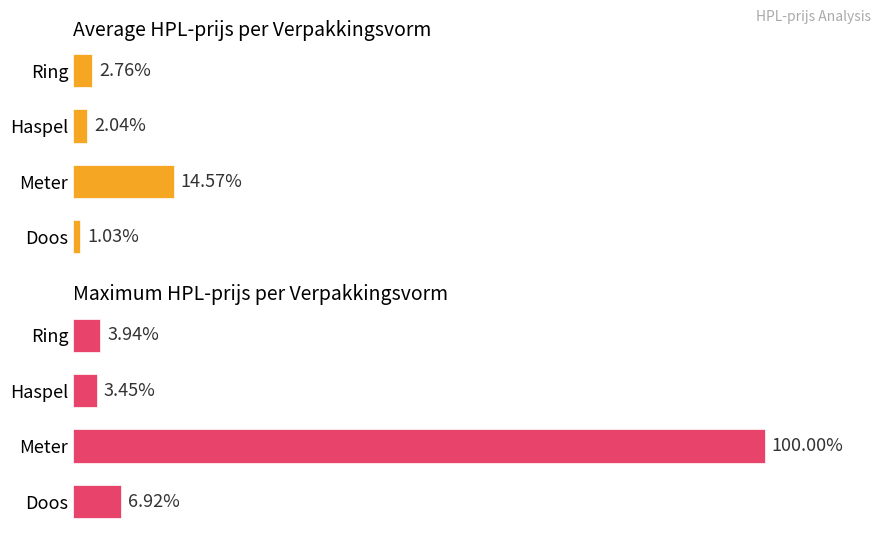

Is the value of Maximum HPL-prijs per Verpakkingsvorm at Ring greater than the value of Average HPL-prijs per Verpakkingsvorm at Meter?

No